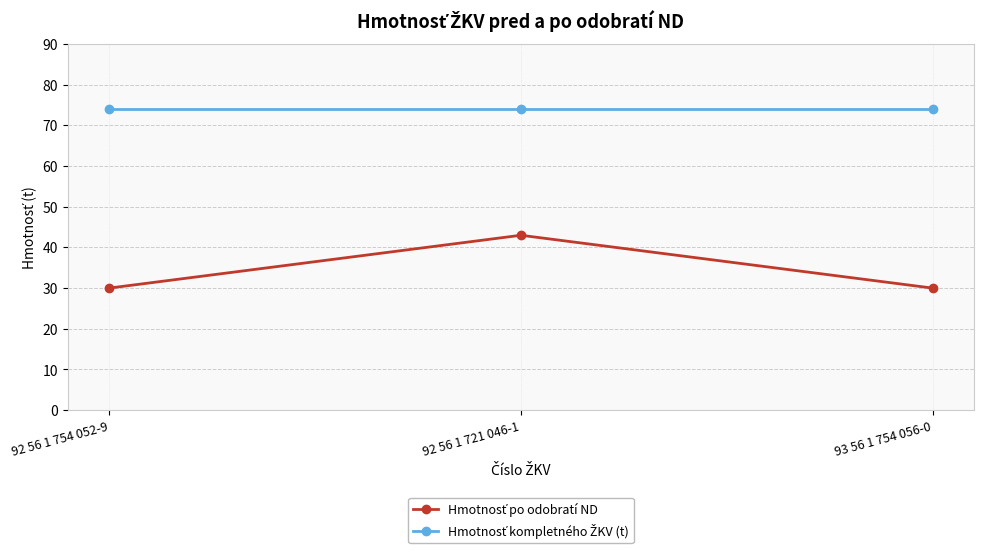

At which category is the sum across all series the highest?

92 56 1 721 046-1